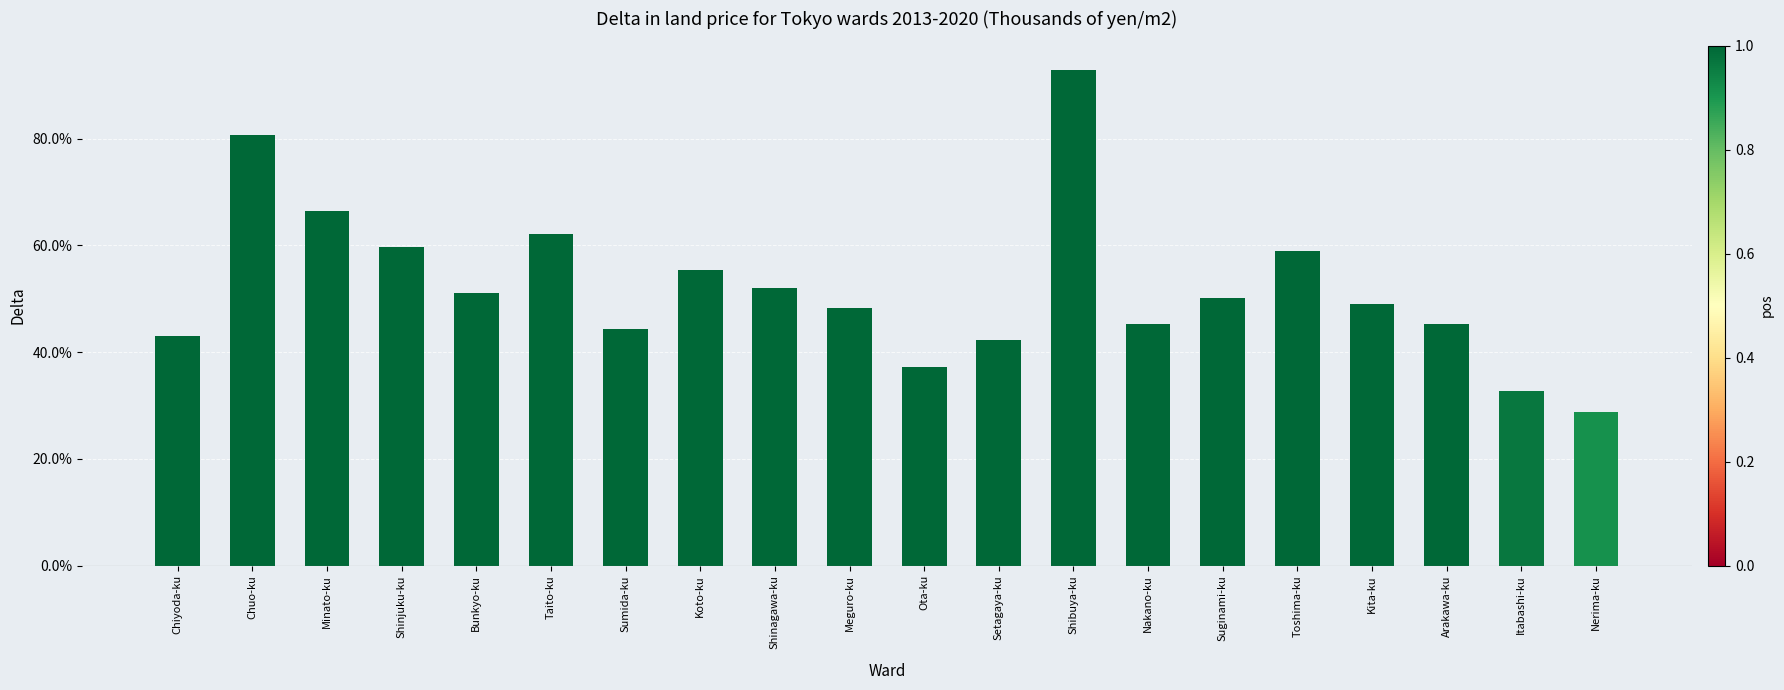

What is the difference between the second highest and minimum values?

0.5